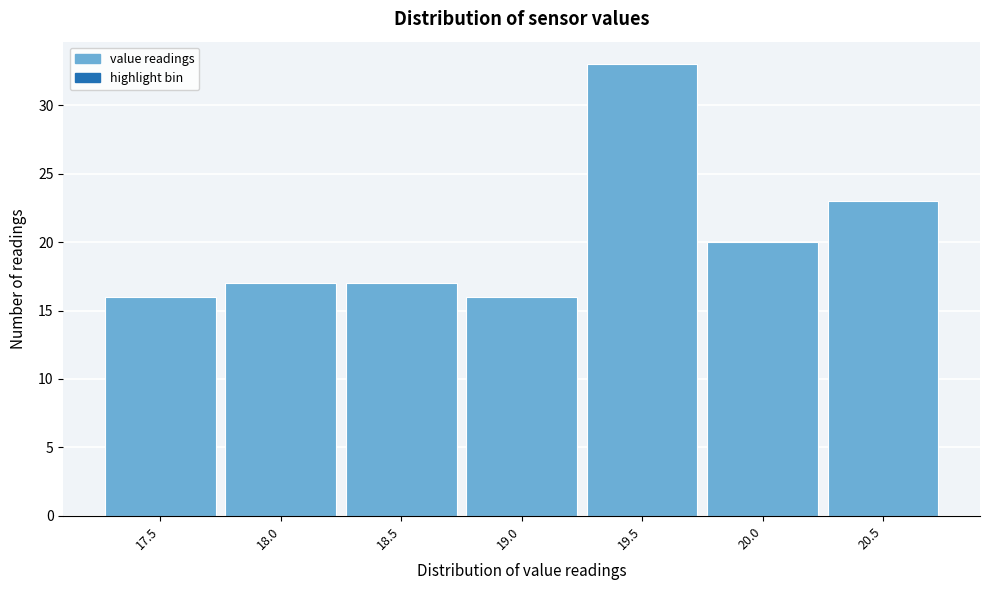

Reading right to left, transcribe all the data shown in this chart.

20.5=23	20.0=20	19.5=33	19.0=16	18.5=17	18.0=17	17.5=16